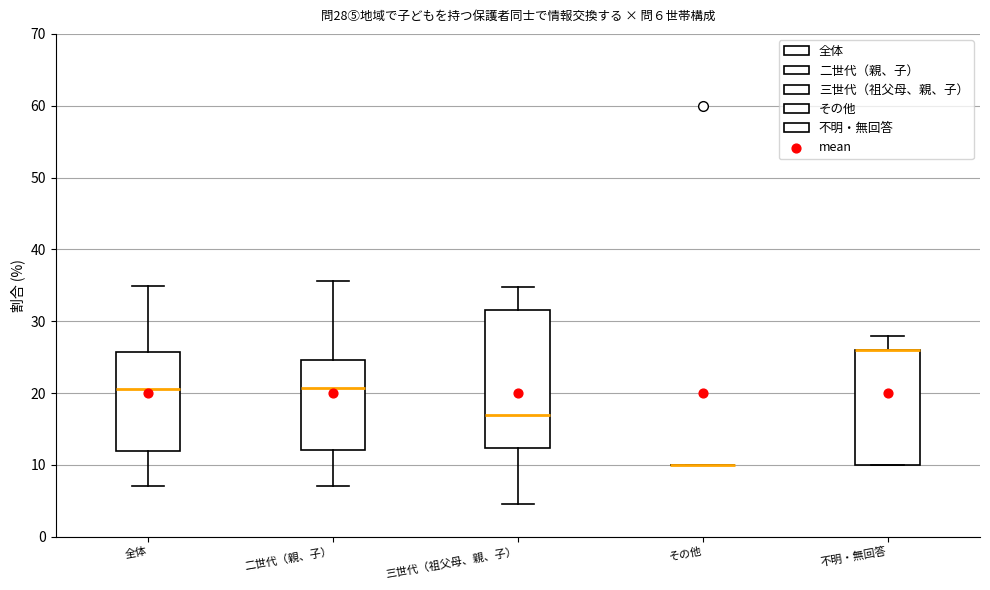

Comparing the boxes themselves (not the whiskers), which one is the tallest?

三世代（祖父母、親、子）